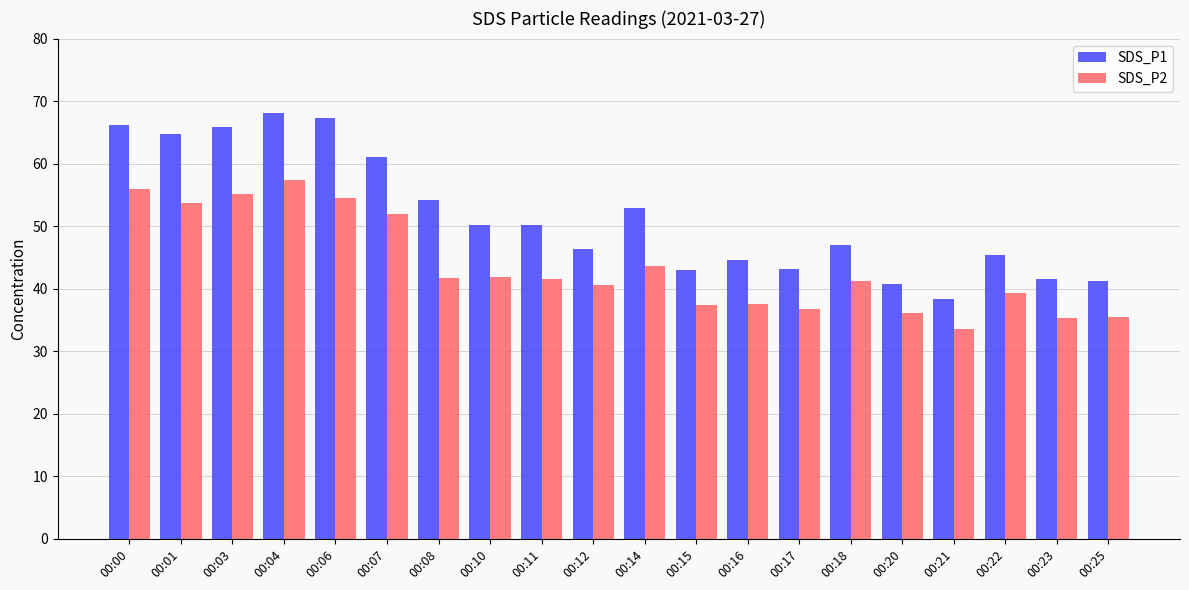

What is the sum of all SDS_P2 values?

870.7